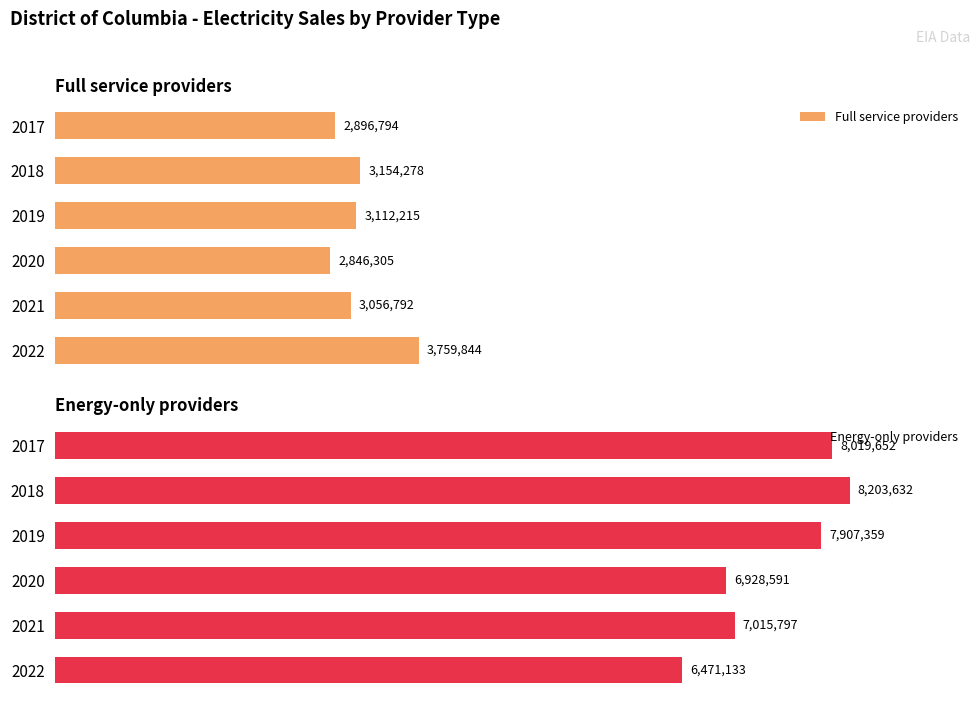

The value of Energy-only providers at 2018 is 8203632. True or false?

True